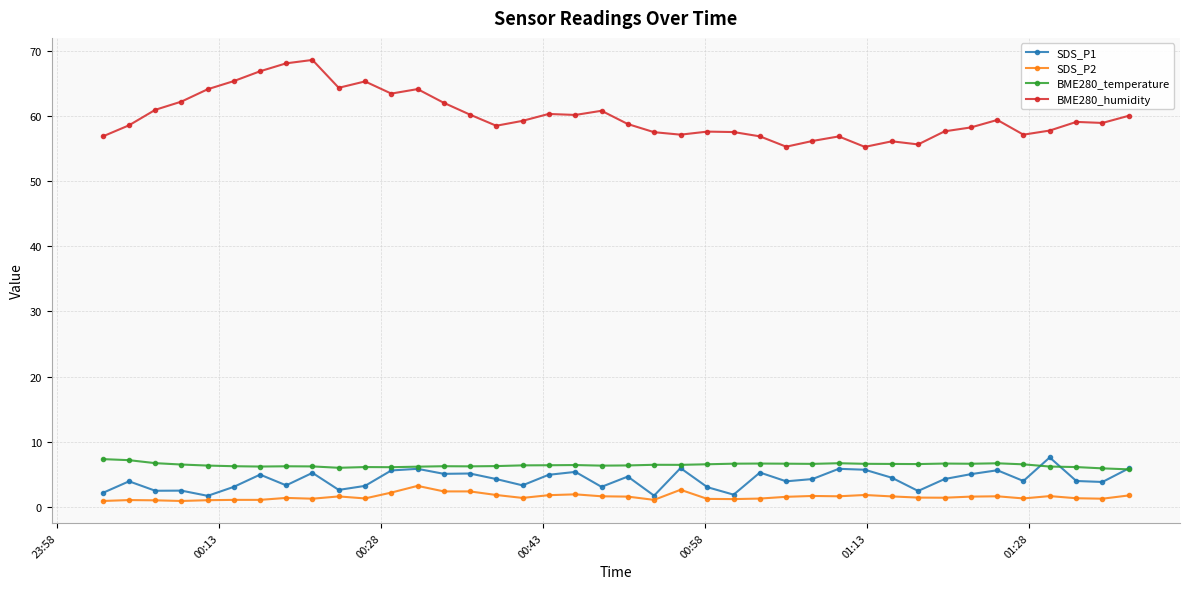

What are all the series names shown in the legend?

SDS_P1, SDS_P2, BME280_temperature, BME280_humidity